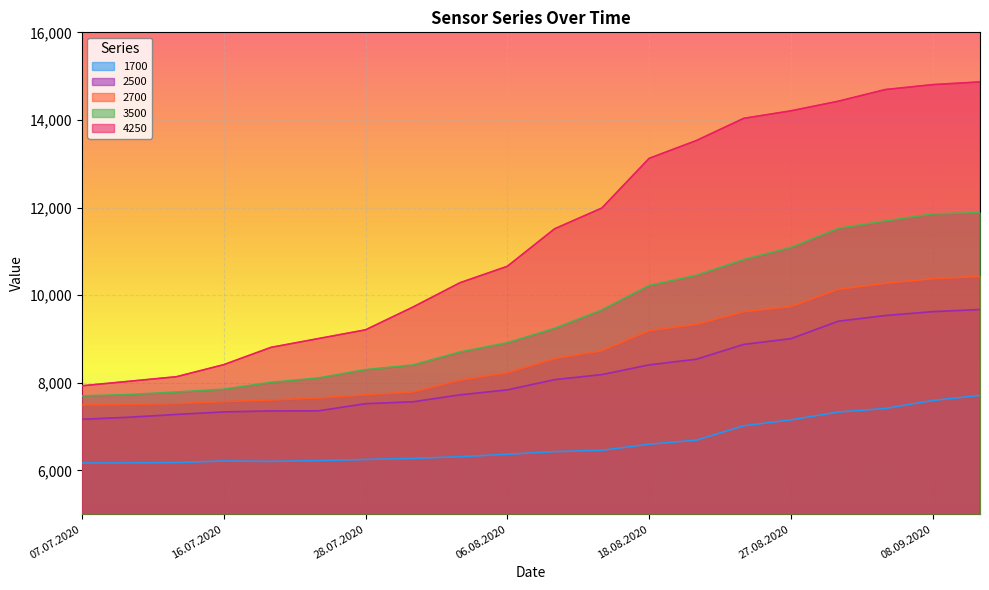

Is it true that 1700 equals 6172 at 09.07.2020?

True